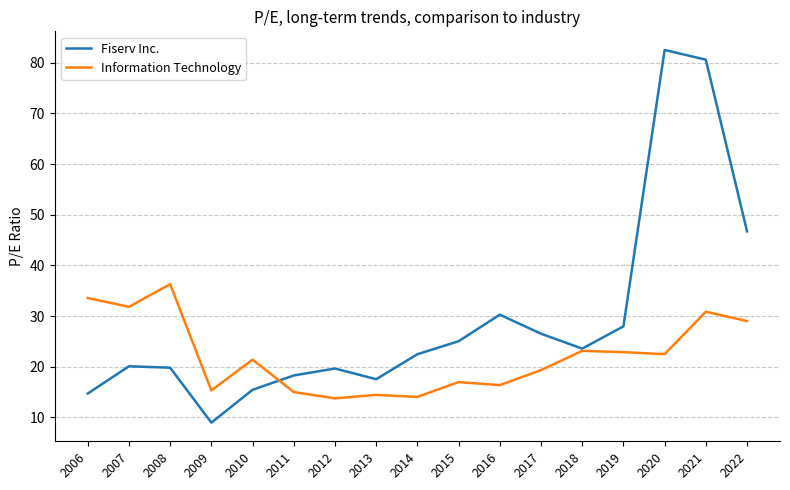

Which label corresponds to the smallest value in the chart?

2009